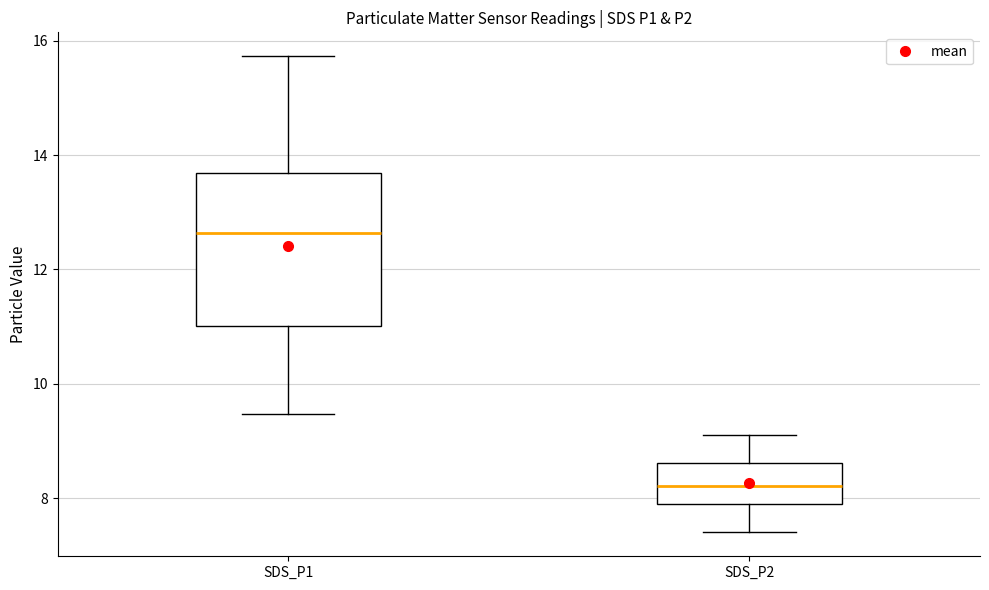

Where is the lower edge of the box for SDS_P2 on the y-axis? The values are not printed on the chart, so give them approximately, as read against the axis.

8.0